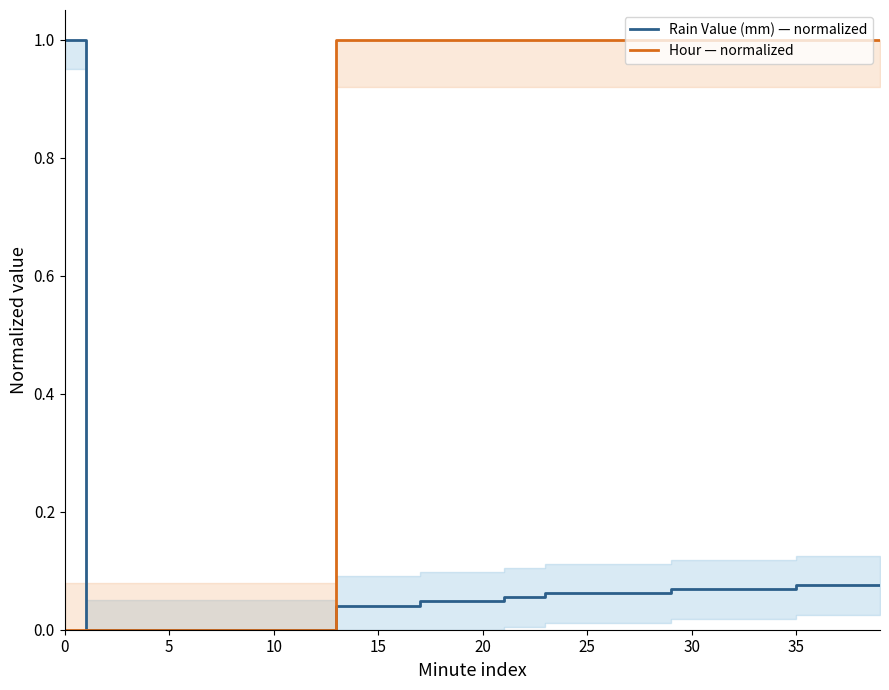

What are all the series names shown in the legend?

Rain Value (mm) — normalized, Hour — normalized